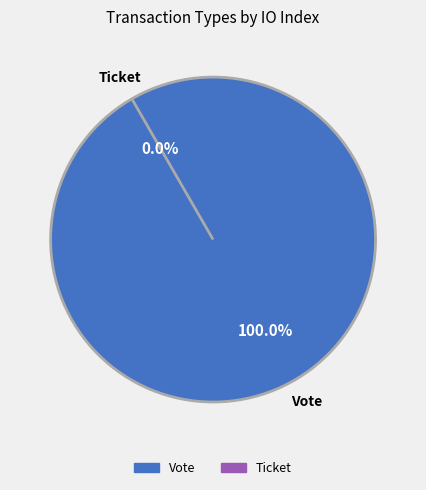

To the nearest percent, what portion does Vote represent?

100%